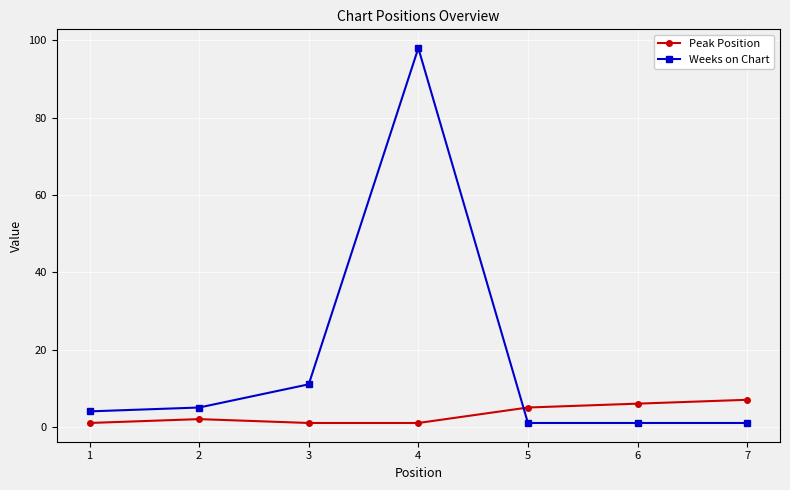

The value of Peak Position at 3 is 1. True or false?

True